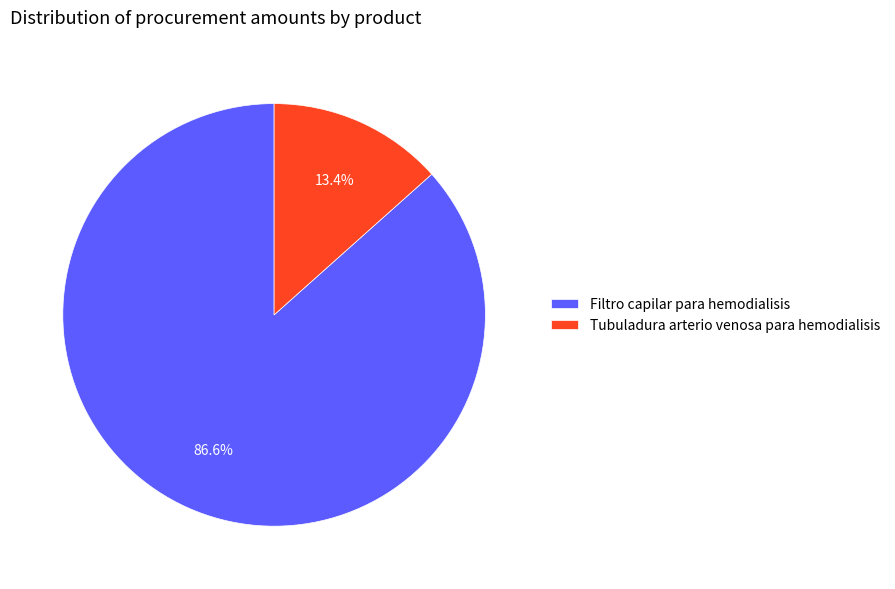

What percentage do Tubuladura arterio venosa para hemodialisis and Filtro capilar para hemodialisis together represent?

100.0%